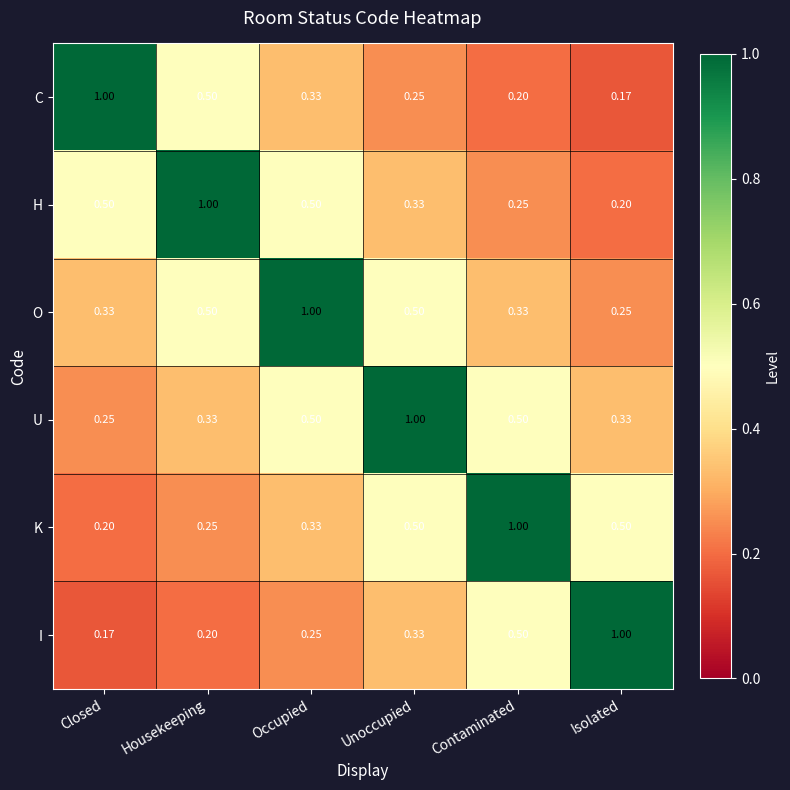

Is the value of K at Housekeeping greater than the value of O at Closed?

No